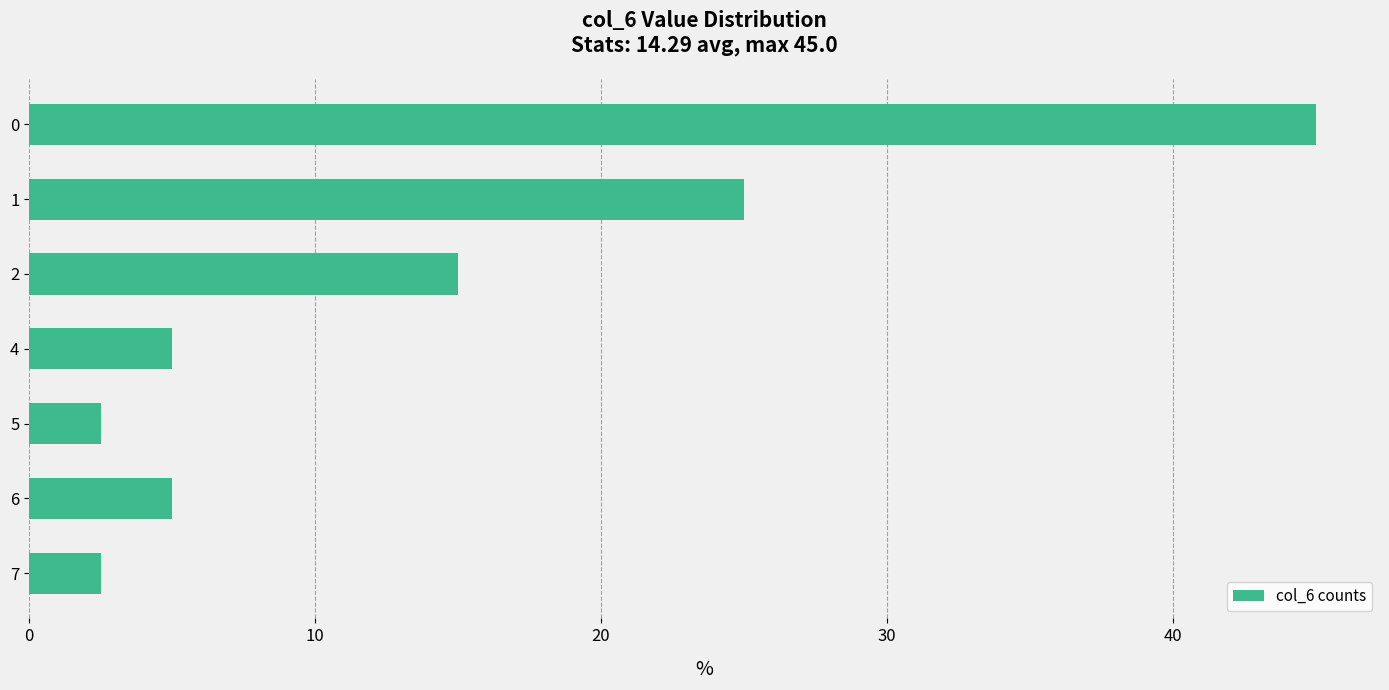

Count the number of categories in the chart.

7